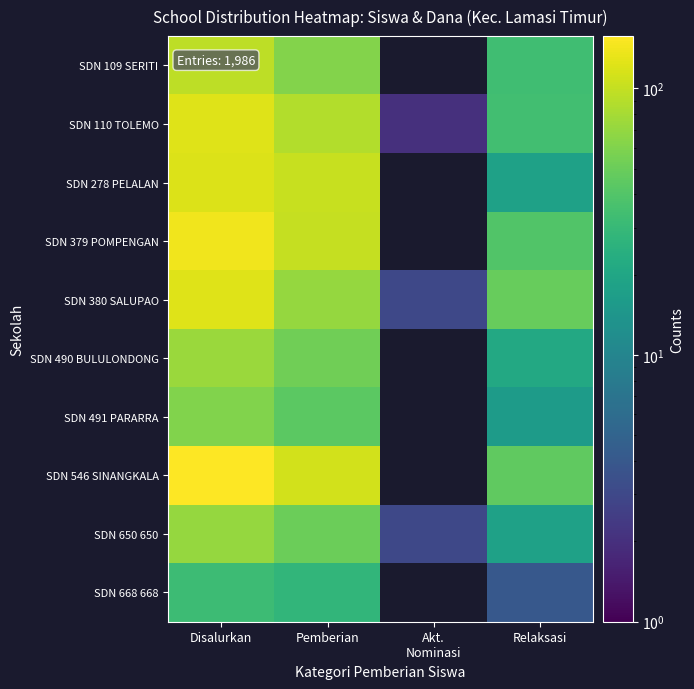

Which series has the largest total across all categories?

SDN 546 SINANGKALA